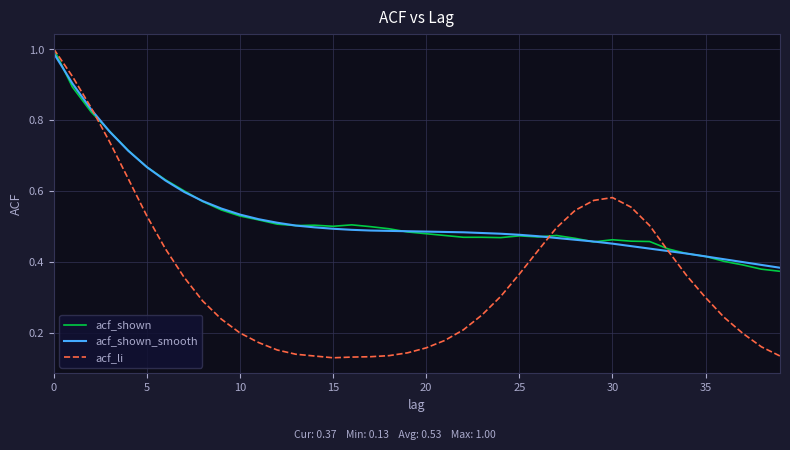

Which series has the largest range (max minus min)?

acf_li